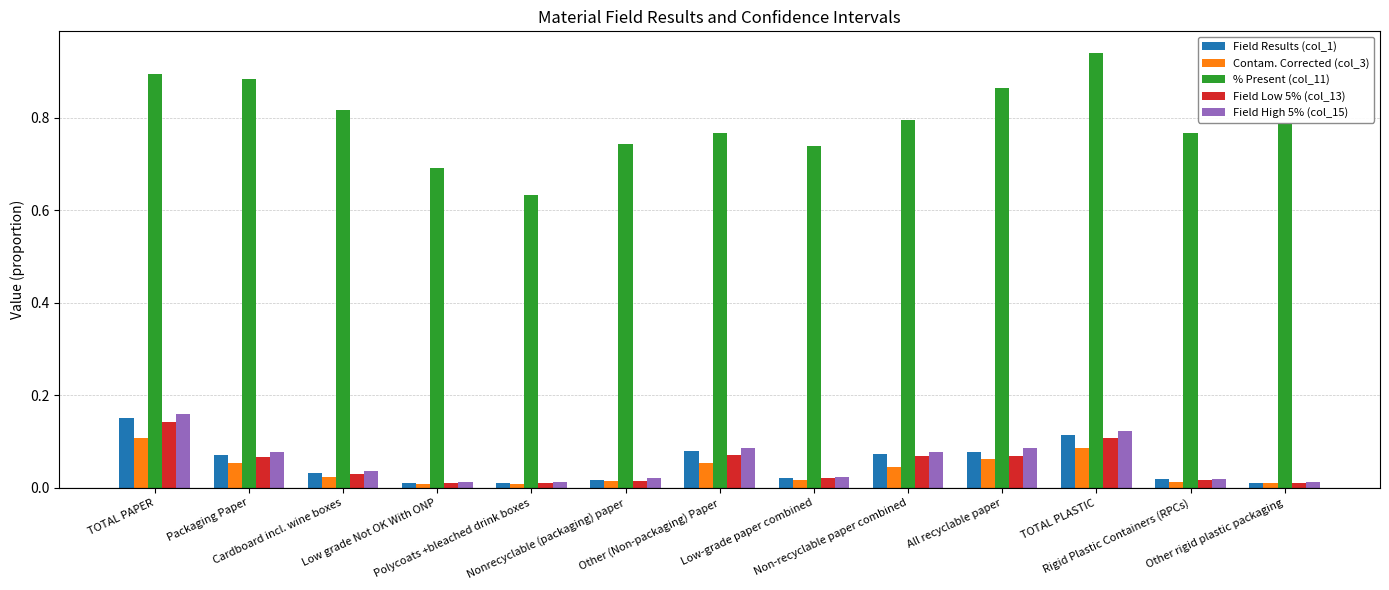

Does the chart contain any negative values?

No